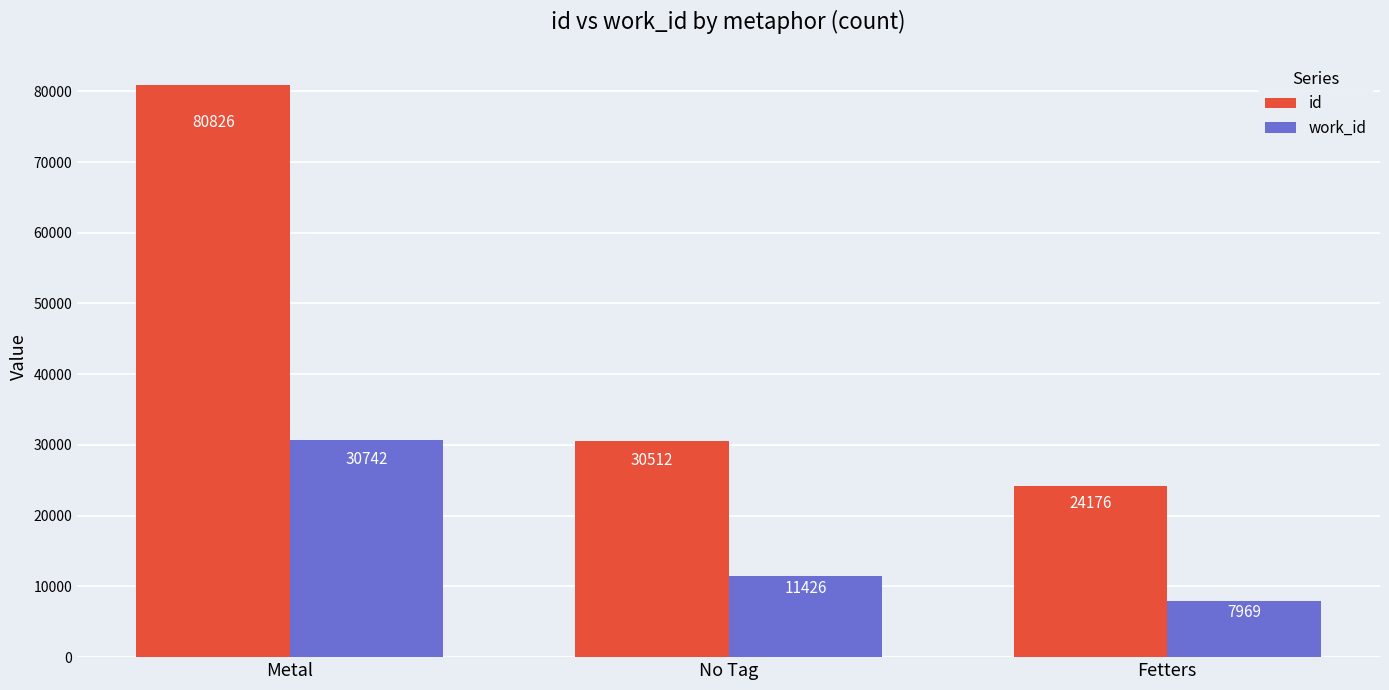

How many values in the work_id series are below 11426?

1